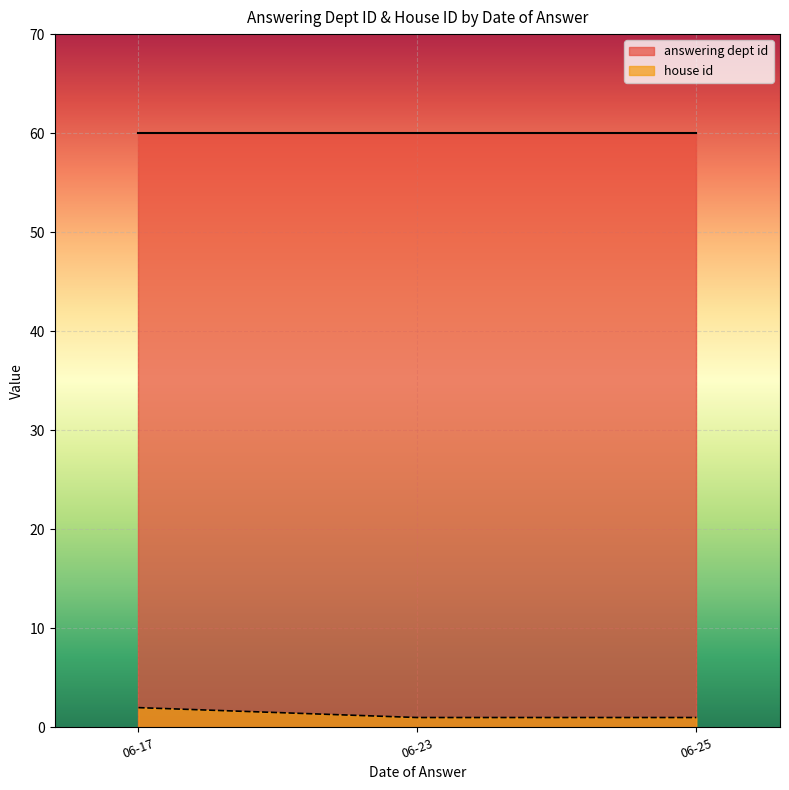

The answering dept id series shows 94 at 06-17. True or false?

False